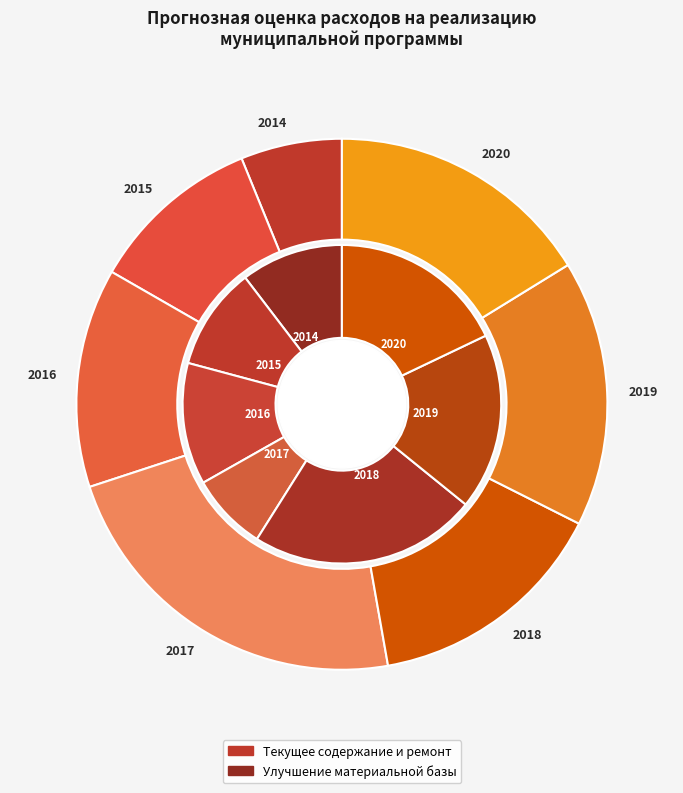

True or false: 2014 accounts for 10% of the total.

True